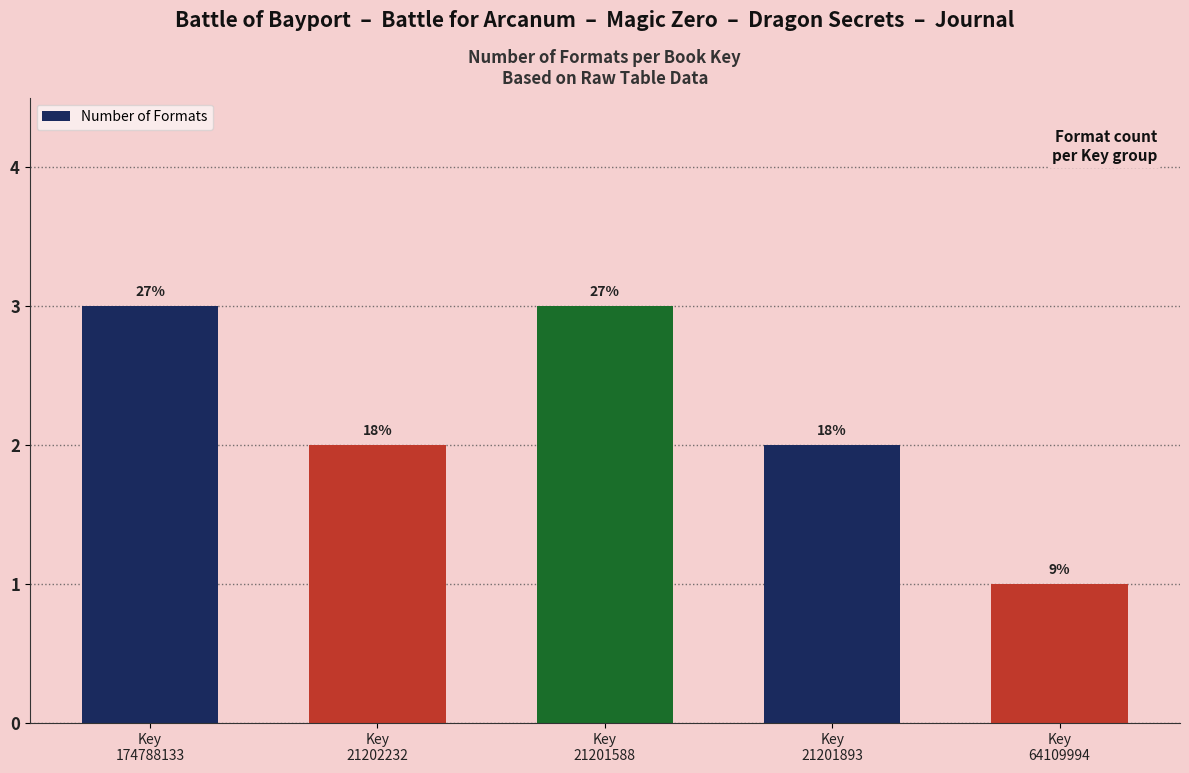

Reading left to right, list all the values displayed in this chart.

3	2	3	2	1